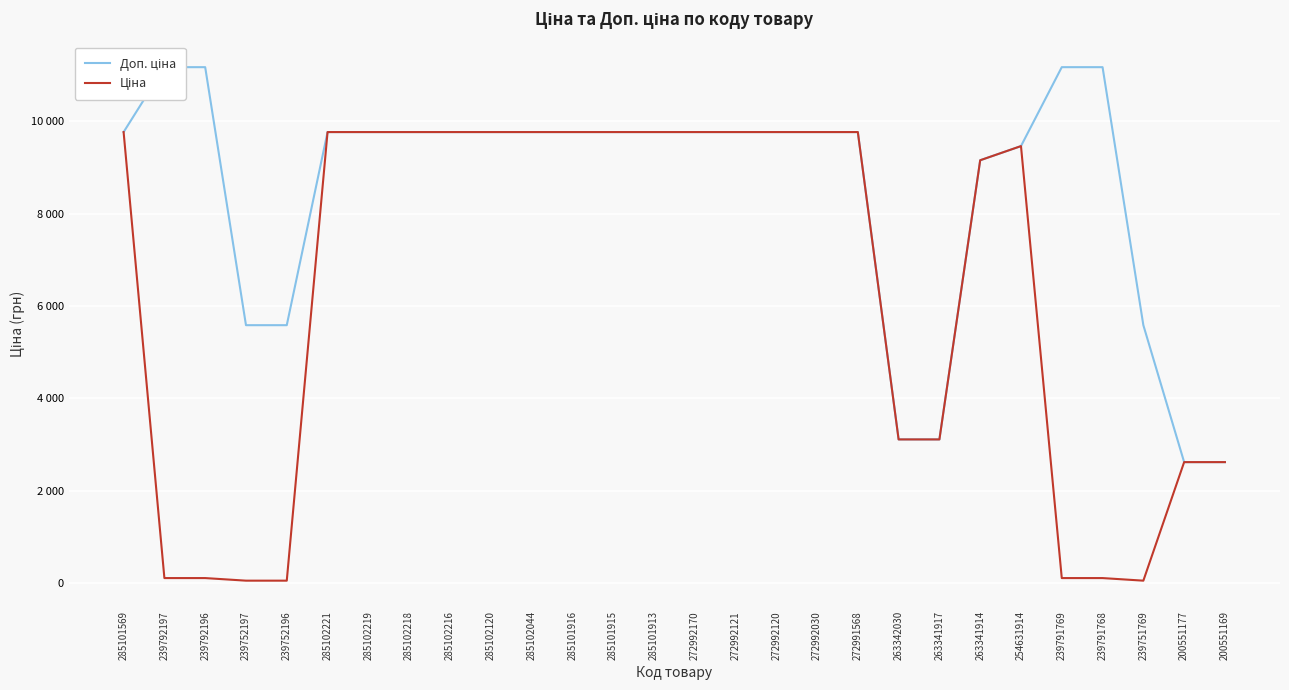

Which series has the largest range (max minus min)?

Ціна